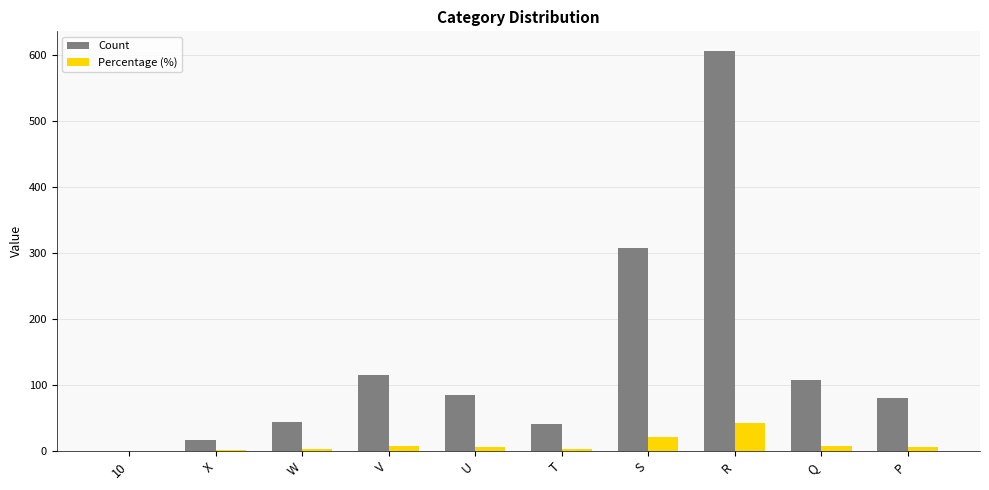

Which category has the highest value across all series?

R